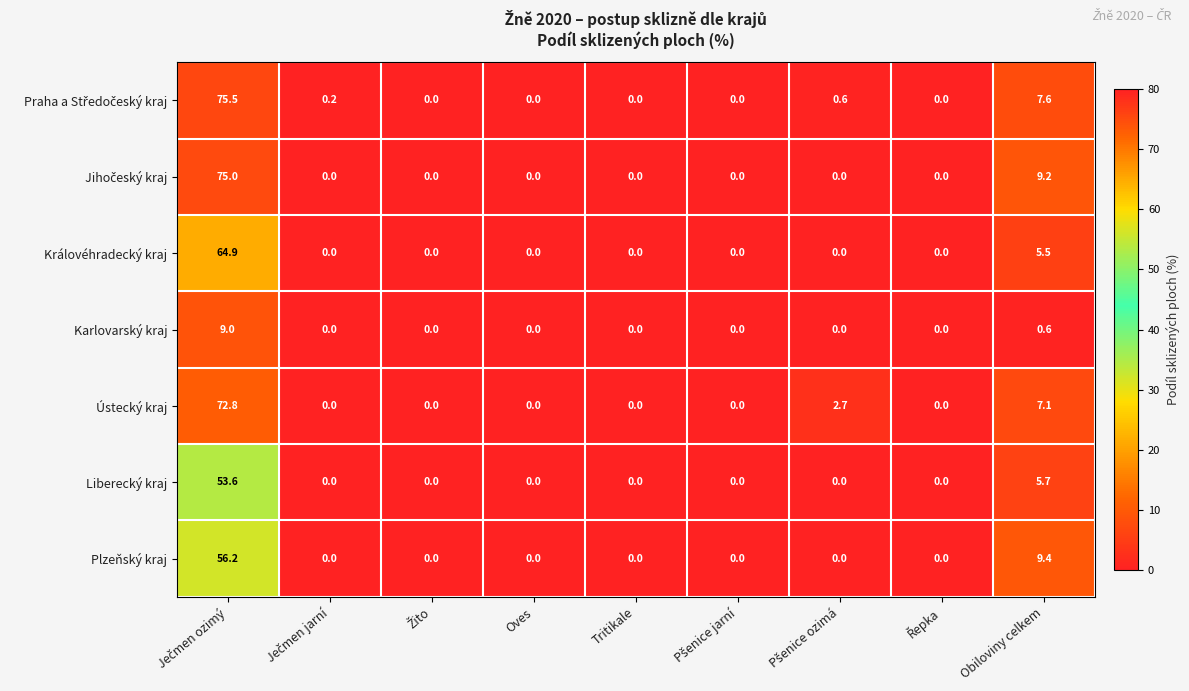

How many distinct data groups are displayed?

7